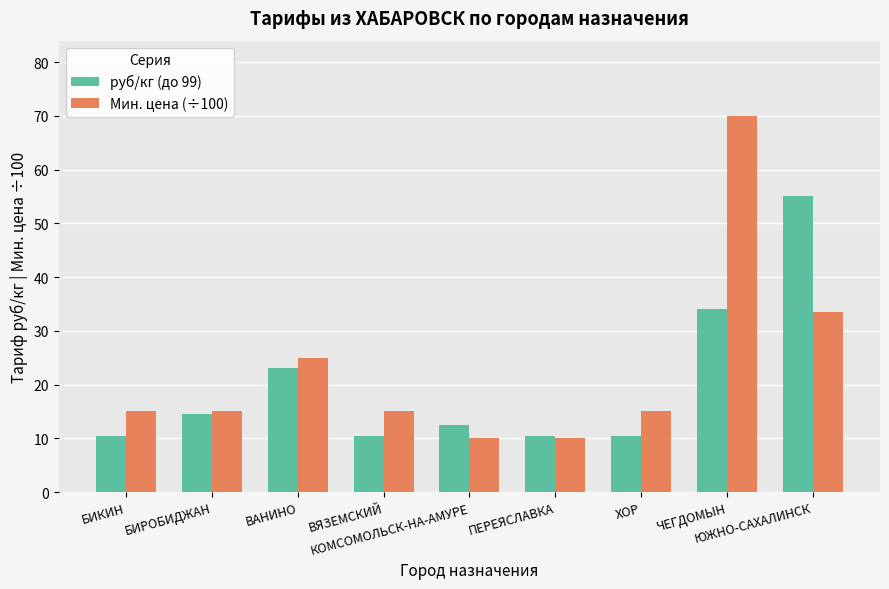

Which series has the widest spread of values?

Мин. цена (÷100)